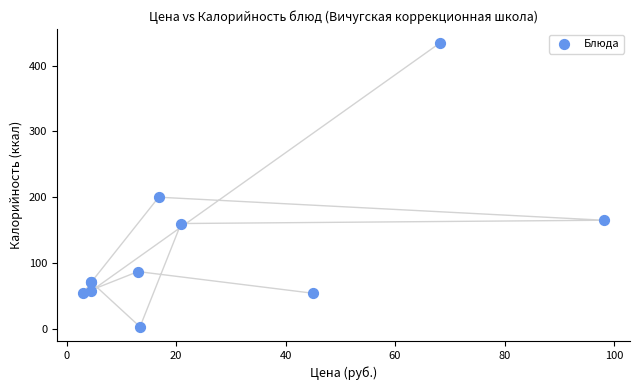

What Y value in the scatter plot is closest to 218?

200